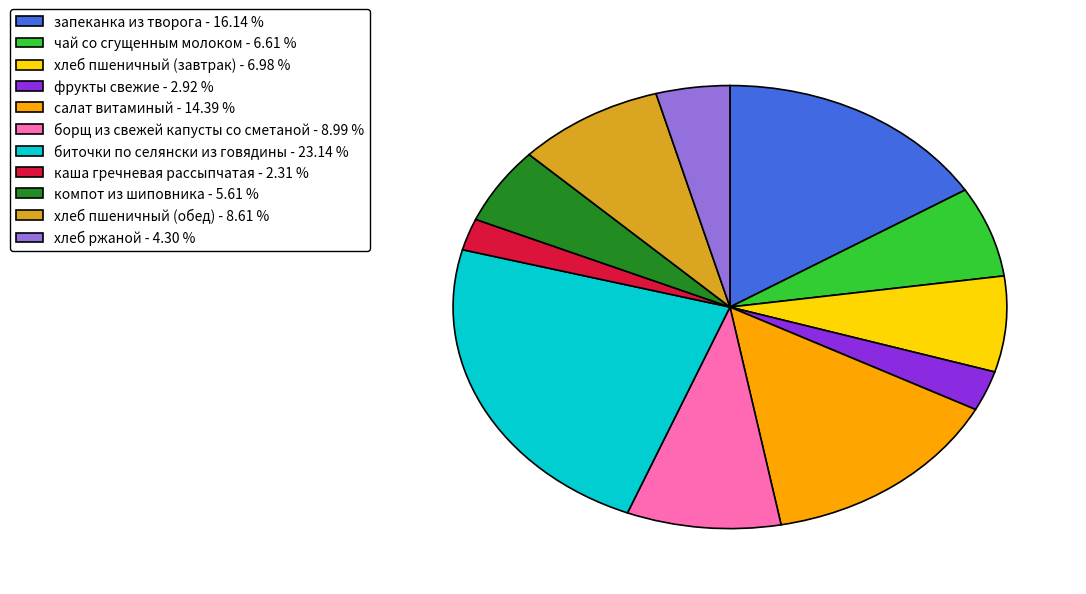

Do фрукты свежие - 2.92 % and салат витаминый - 14.39 % together represent more than half of the pie?

No